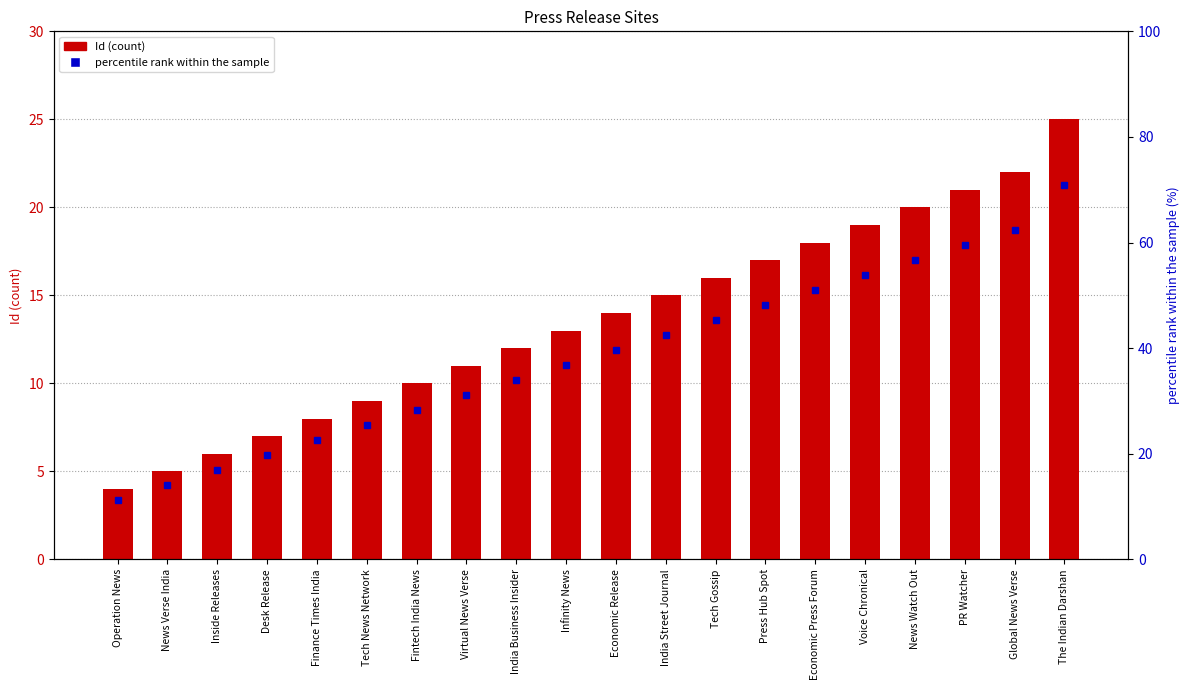

Which label corresponds to the smallest value in the chart?

Operation News